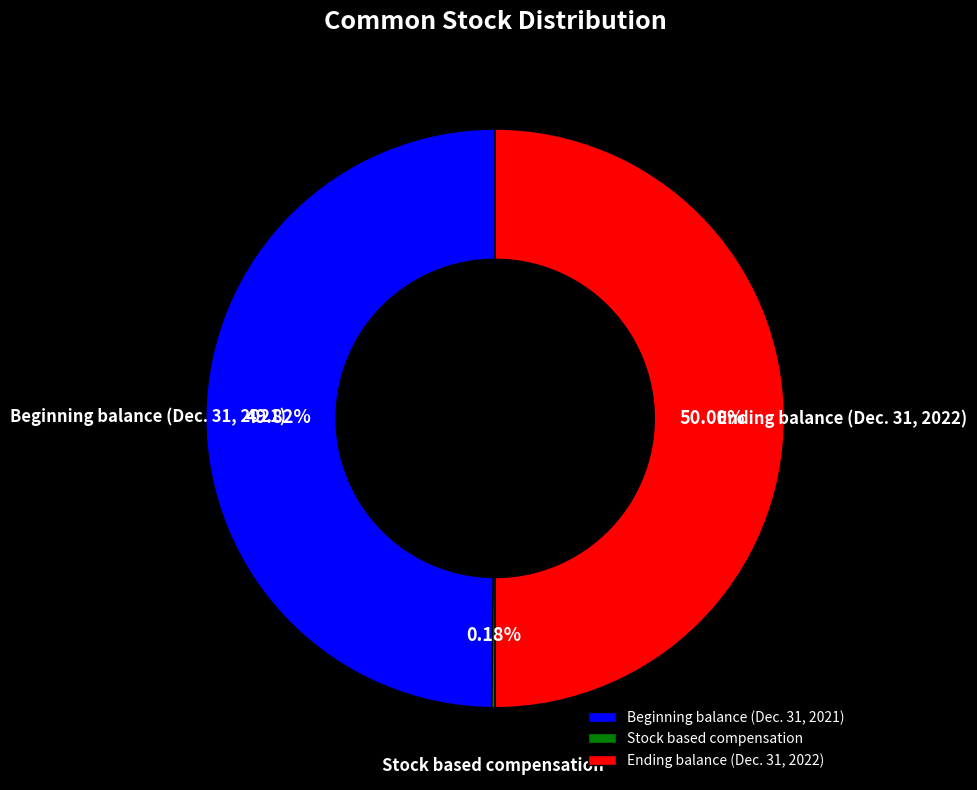

Do Ending balance (Dec. 31, 2022) and Beginning balance (Dec. 31, 2021) together represent more than half of the pie?

Yes